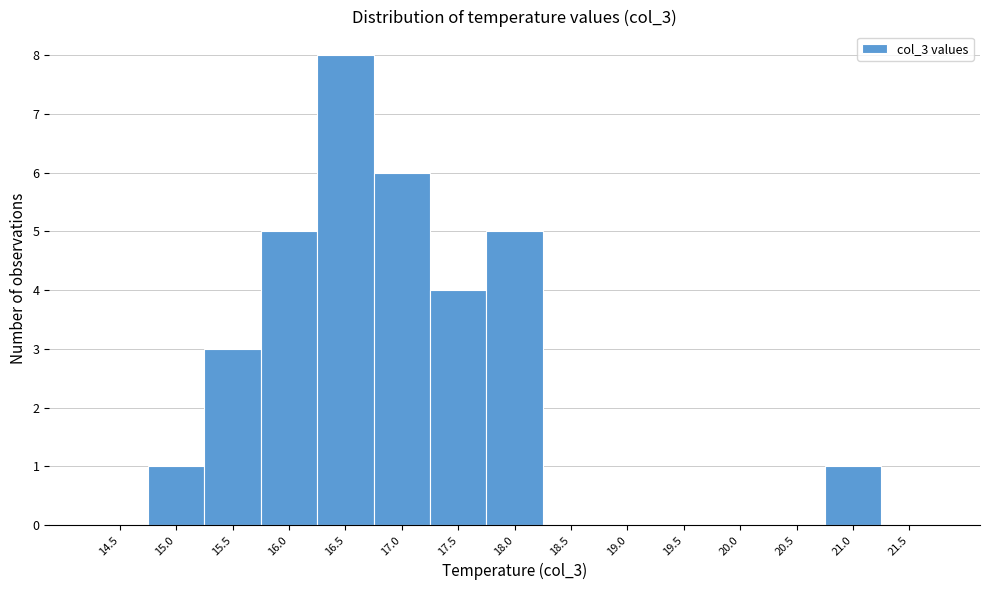

Reading left to right, what are all the values shown in this chart?

14.5=0	15.0=1	15.5=3	16.0=5	16.5=8	17.0=6	17.5=4	18.0=5	18.5=0	19.0=0	19.5=0	20.0=0	20.5=0	21.0=1	21.5=0